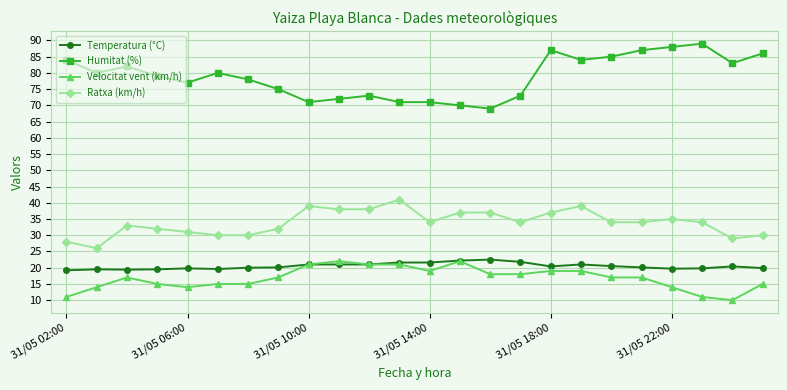

Which series has the largest total across all categories?

Humitat (%)